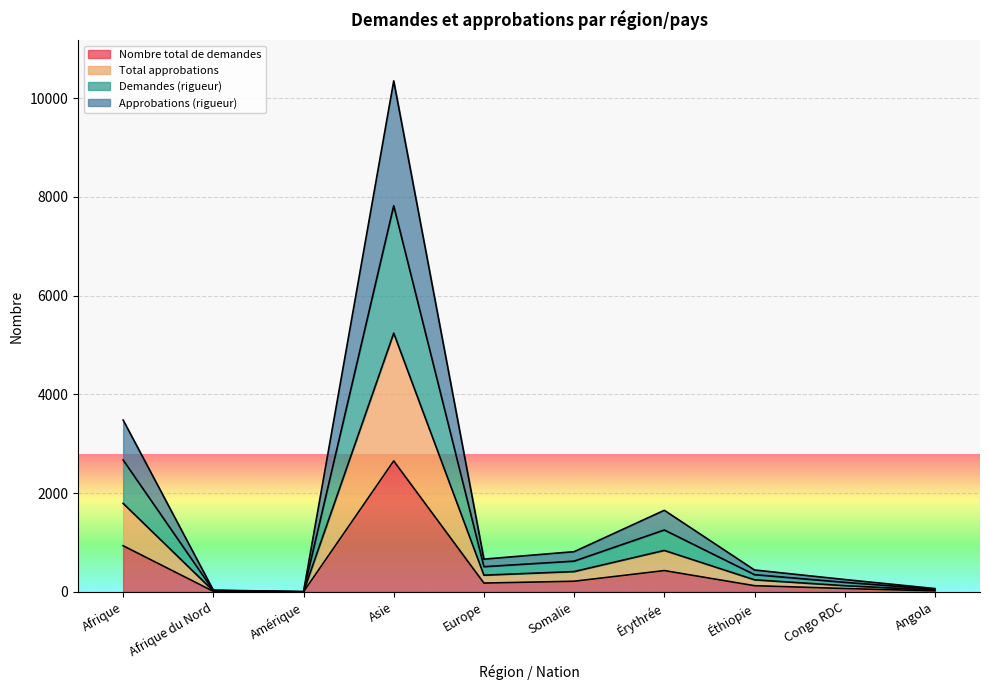

At which label does Approbations (rigueur) reach its peak?

Asie